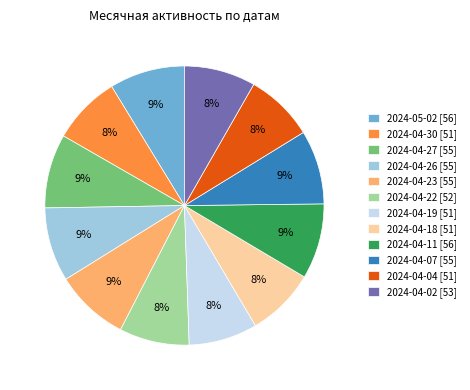

Is it true that 2024-04-11 is 22% of the pie?

False